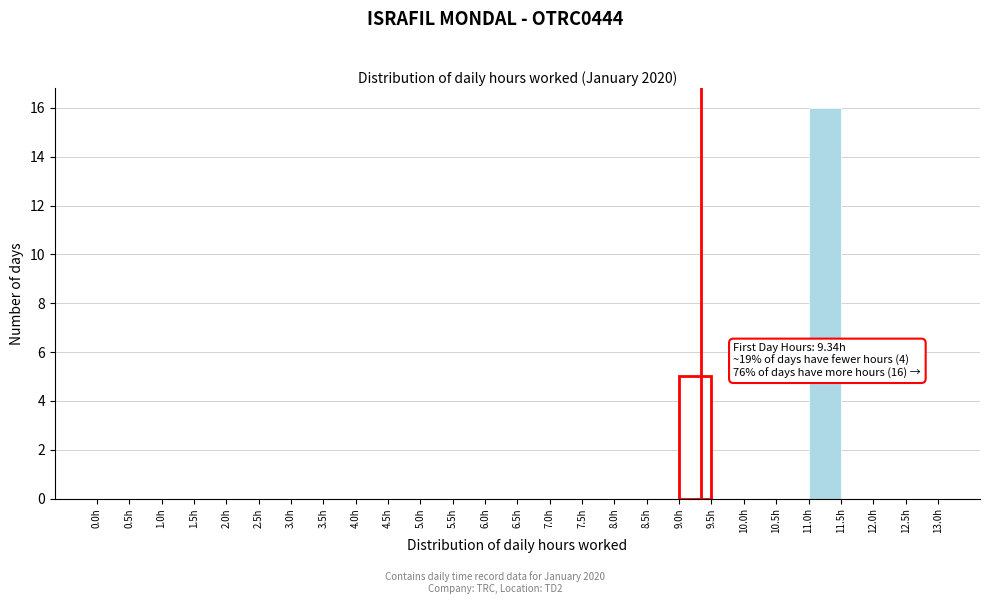

Over which range of the x-axis is the bar tallest?

11.0 to 11.5